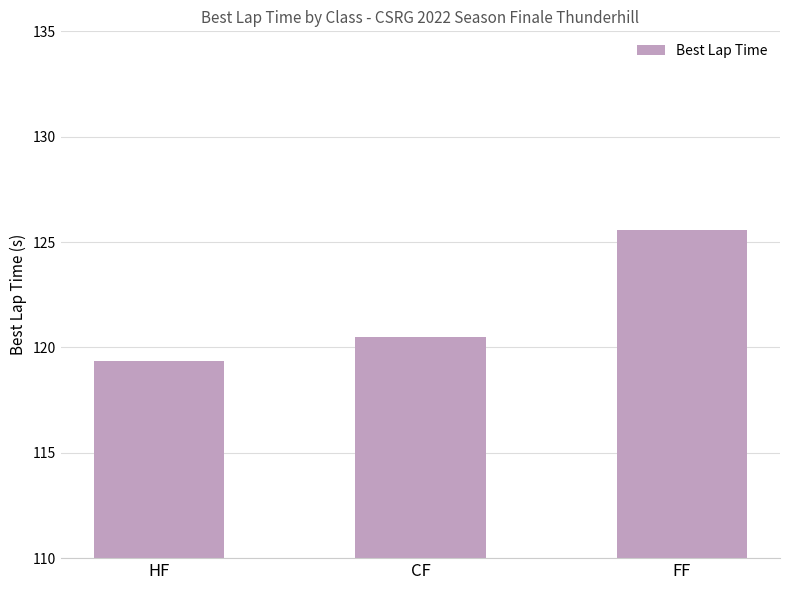

How many data points are less than 120?

1